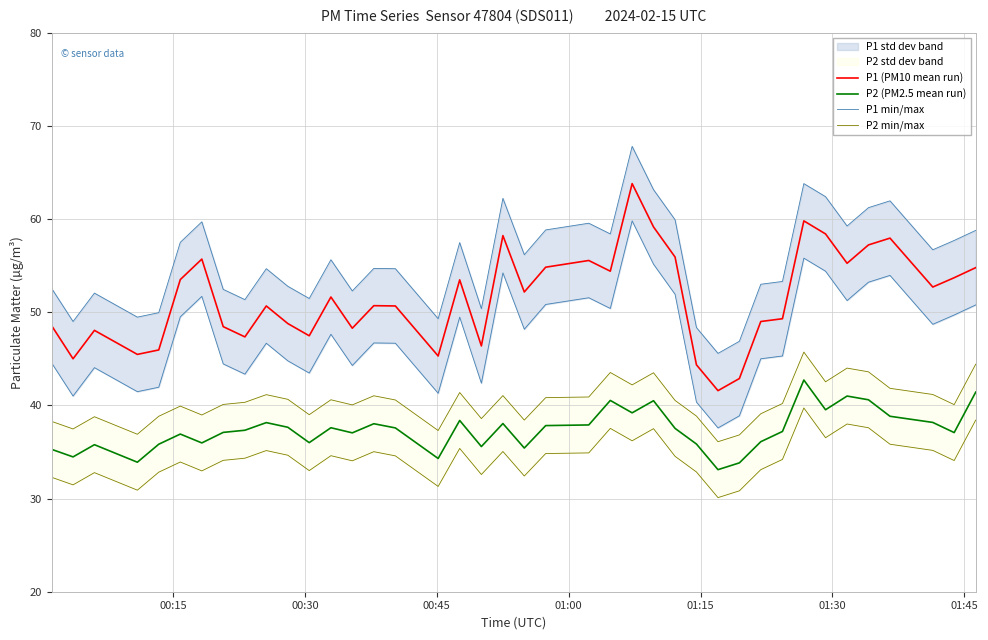

What is the highest value of the P1 (PM10 mean run) series?

63.8